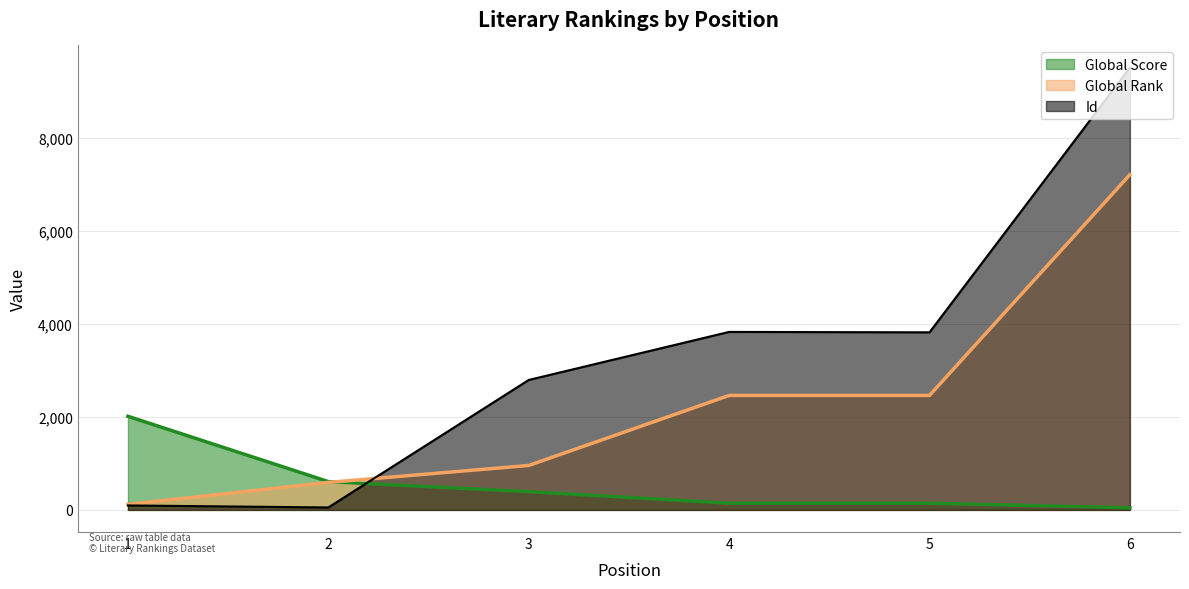

At which label does Global Score reach its peak?

1